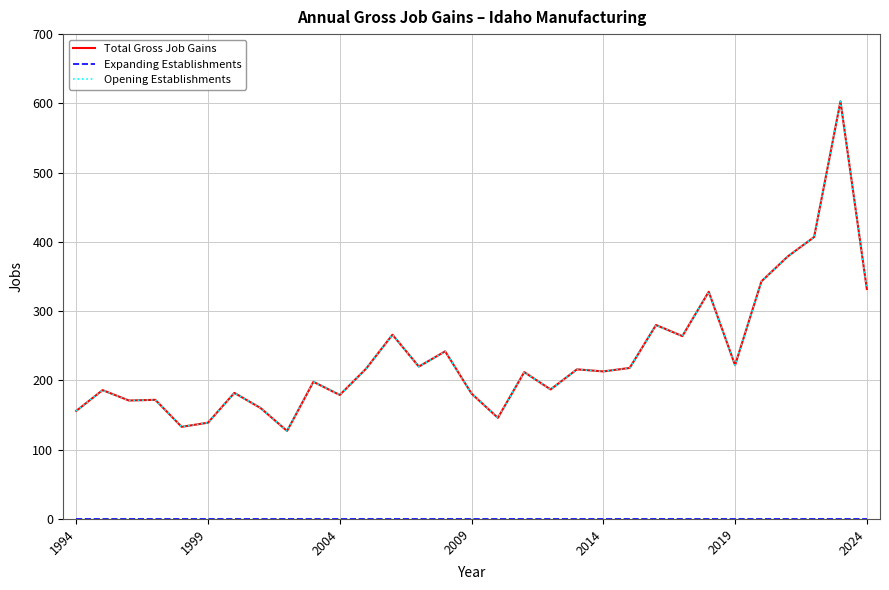

Is this an area chart (filled region under the line)?

No